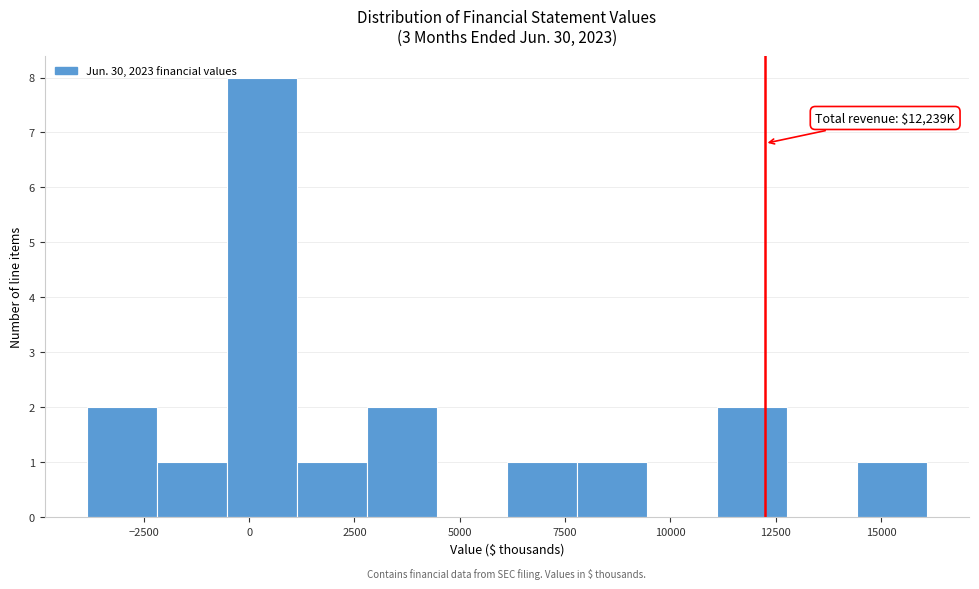

Around what value on the x-axis is the tallest bar? Give the approximate position of its centre, as read against the axis.

500